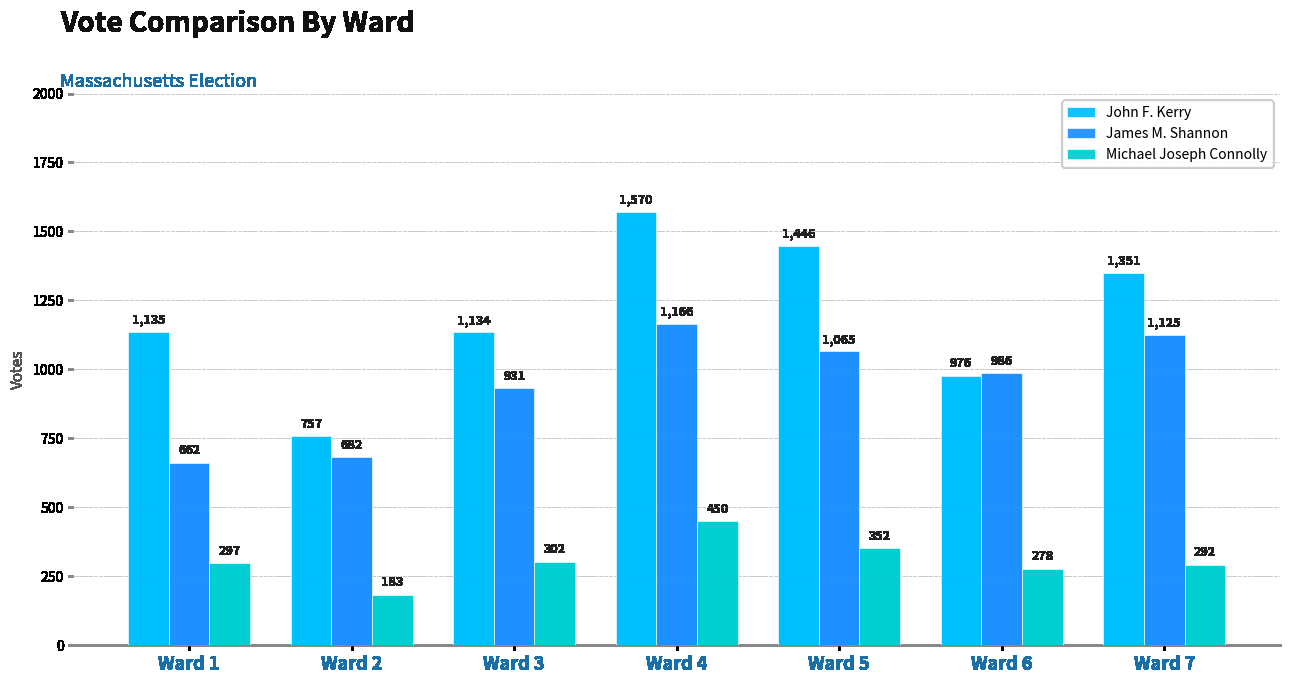

What is the difference between the James M. Shannon values at Ward 1 and Ward 3?

269